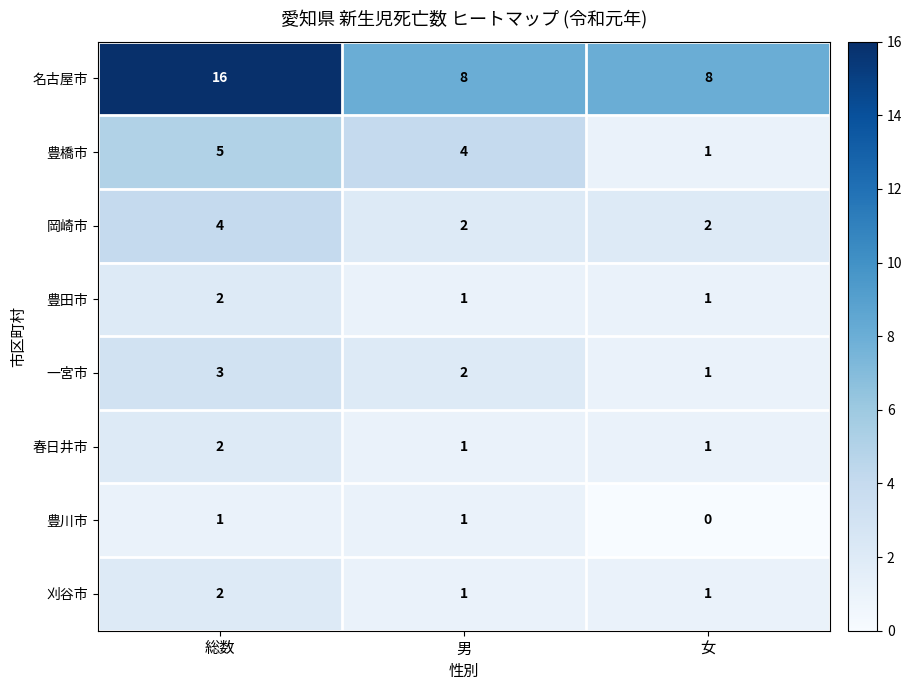

What is the highest value of the 一宮市 series?

3